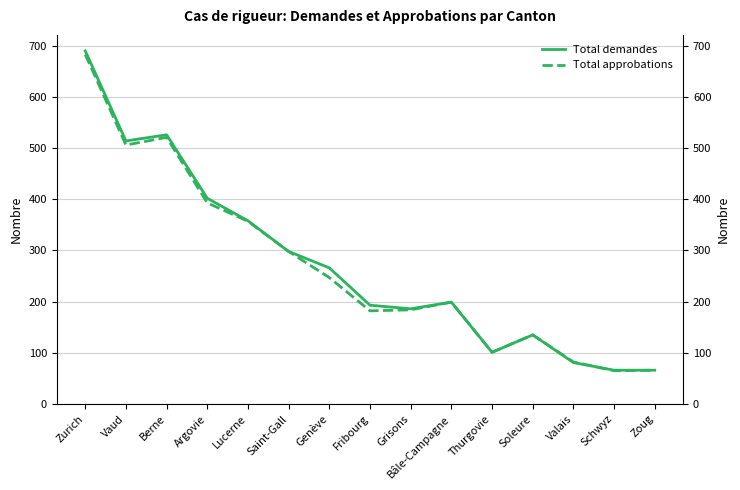

Rank the series at Fribourg from lowest to highest value.

Total approbations, Total demandes